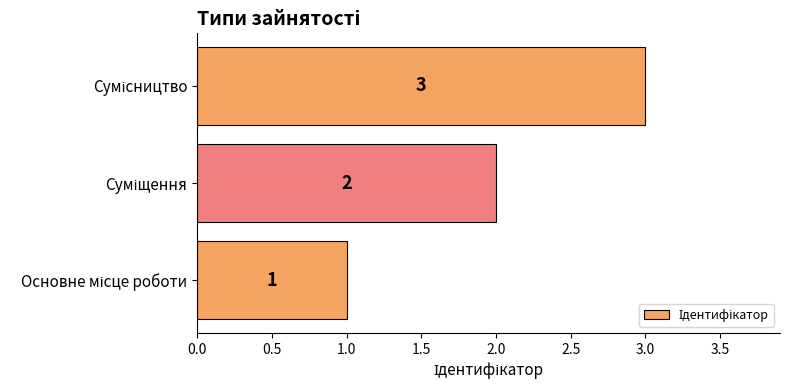

How many series are shown in this chart?

1